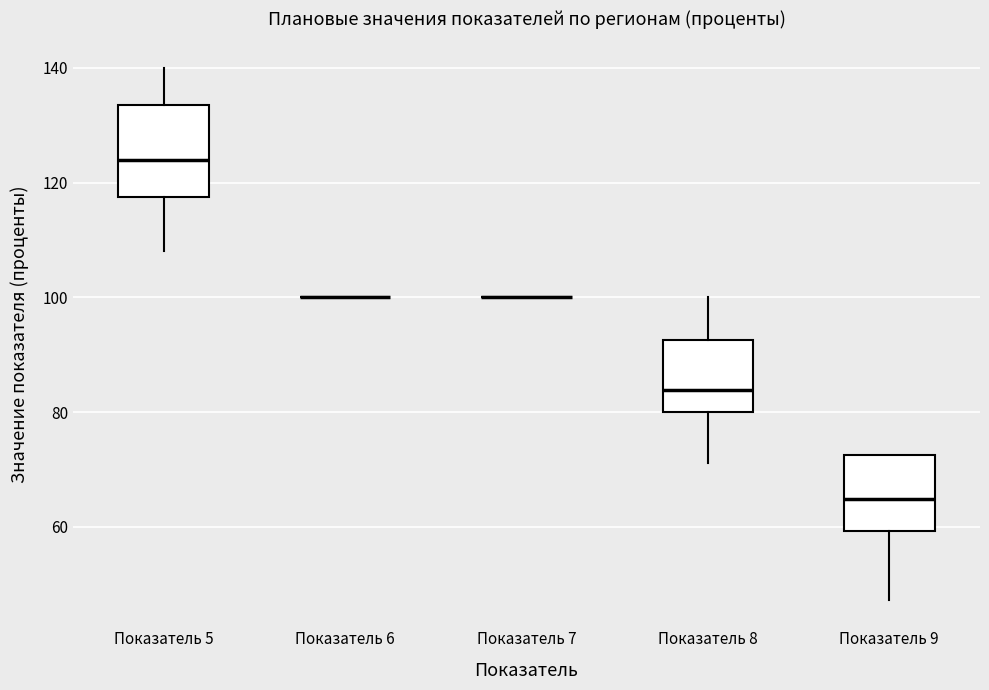

Comparing the boxes themselves (not the whiskers), which one is the tallest?

Показатель 5